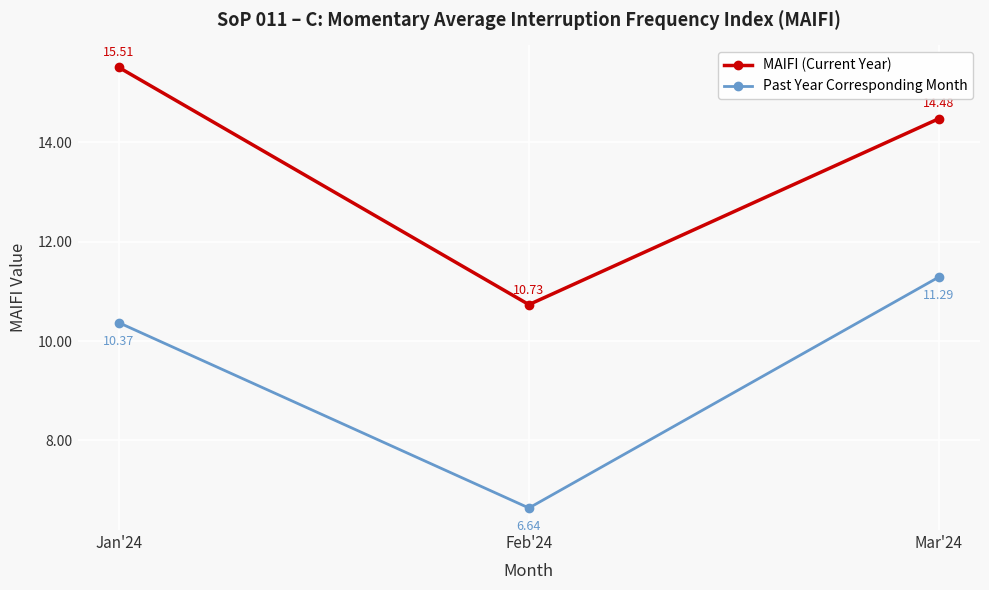

What is the approximate value of MAIFI (Current Year) at Mar'24?

14.5